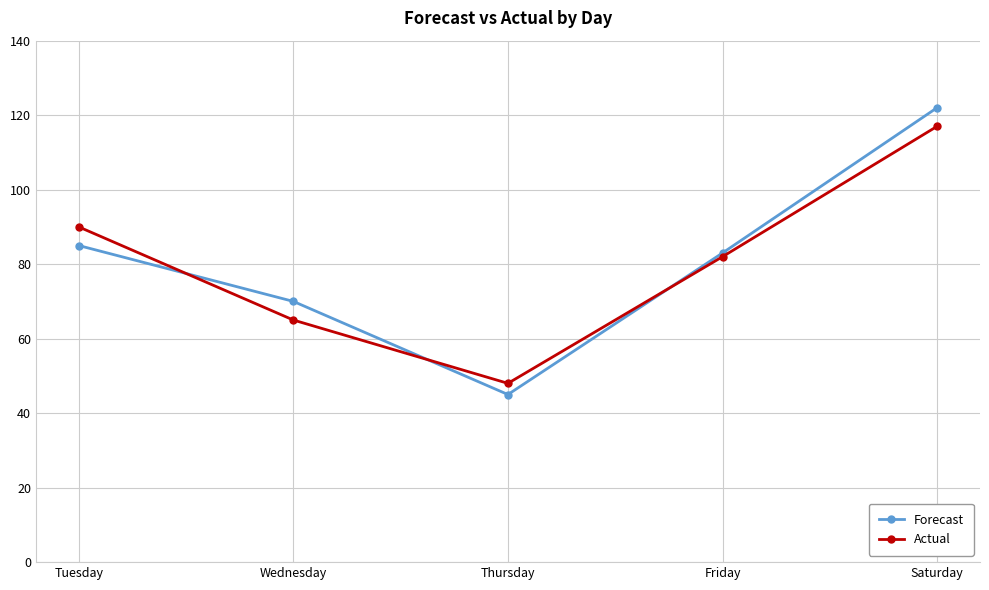

What is the difference between the highest and lowest values at Saturday?

5